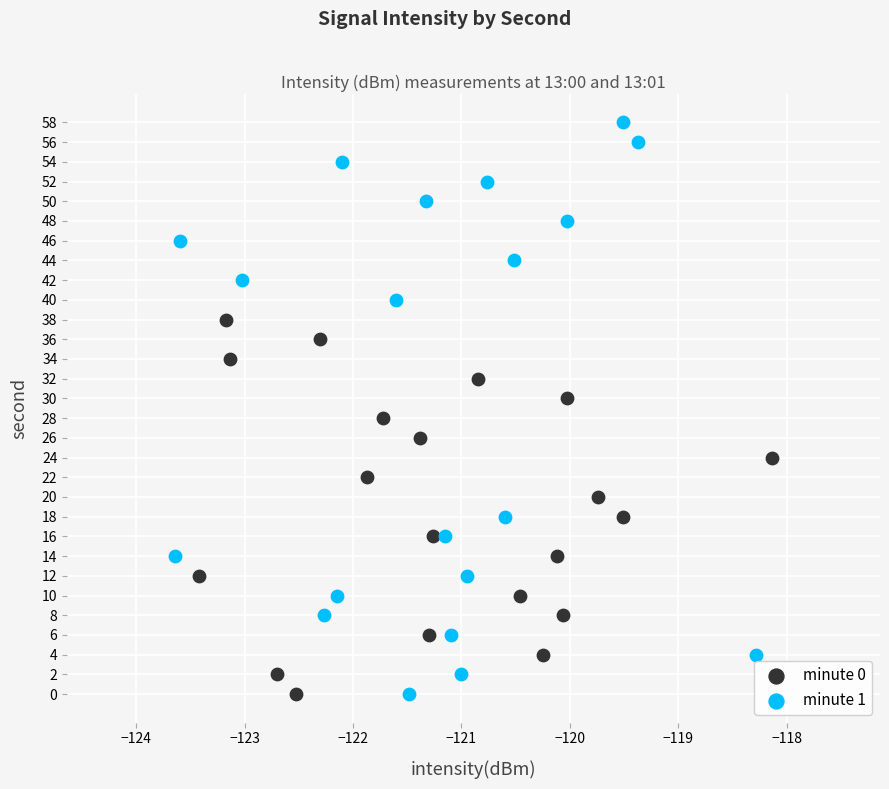

Which series reaches the maximum Y coordinate?

minute 1